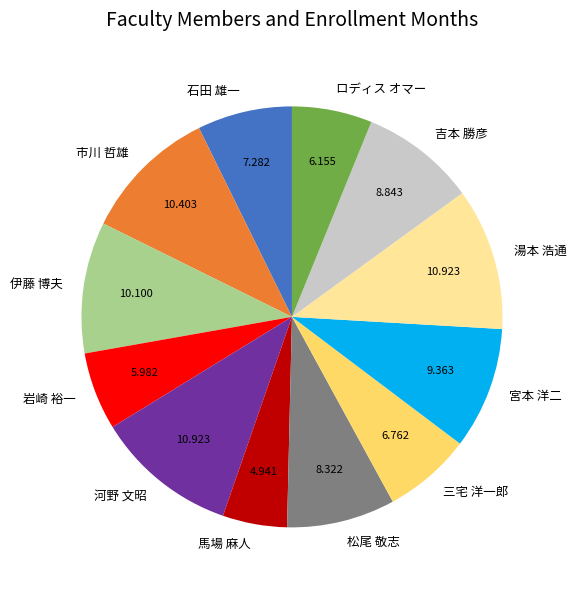

What is the smallest slice in the pie chart?

馬場 麻人